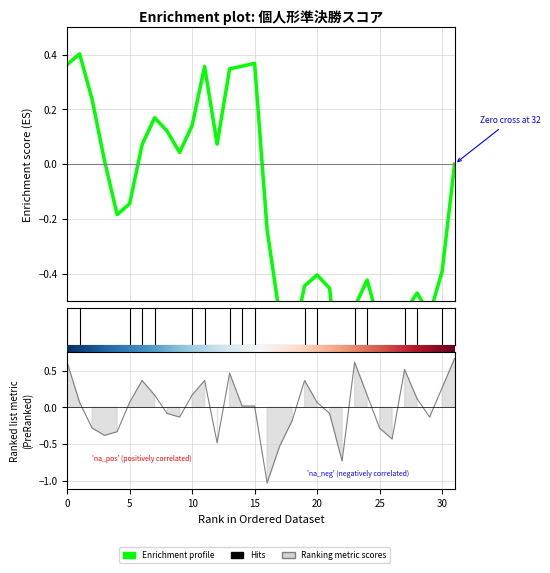

Reading left to right, transcribe all the data shown in this chart.

0.4	0.4	0.2	0.0	-0.2	-0.1	0.1	0.2	0.1	0.0	0.1	0.4	0.1	0.3	0.4	0.4	-0.2	-0.6	-0.7	-0.4	-0.4	-0.5	-0.9	-0.5	-0.4	-0.6	-0.8	-0.5	-0.5	-0.5	-0.4	-0.0